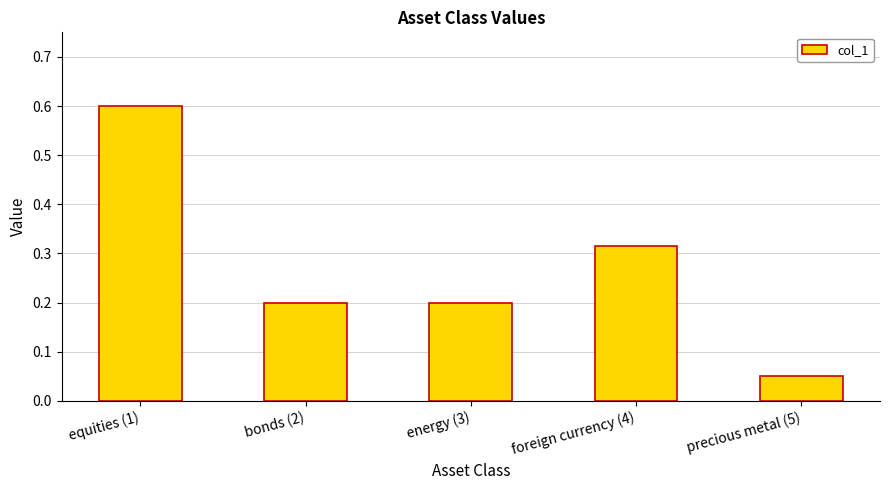

The value at foreign currency (4) is 0.1. True or false?

False